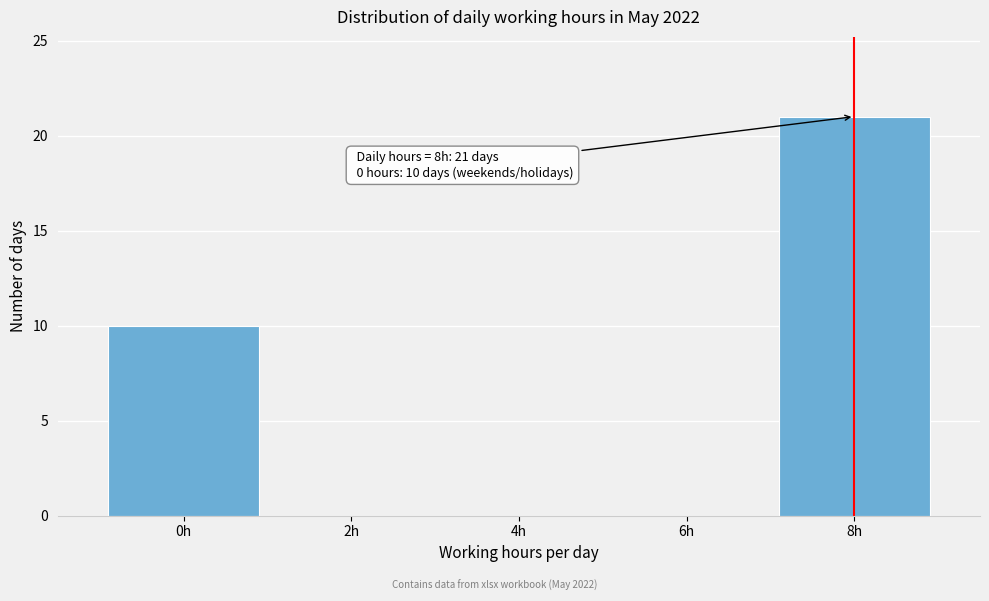

Reading right to left, transcribe all the data shown in this chart.

8h=21	6h=0	4h=0	2h=0	0h=10